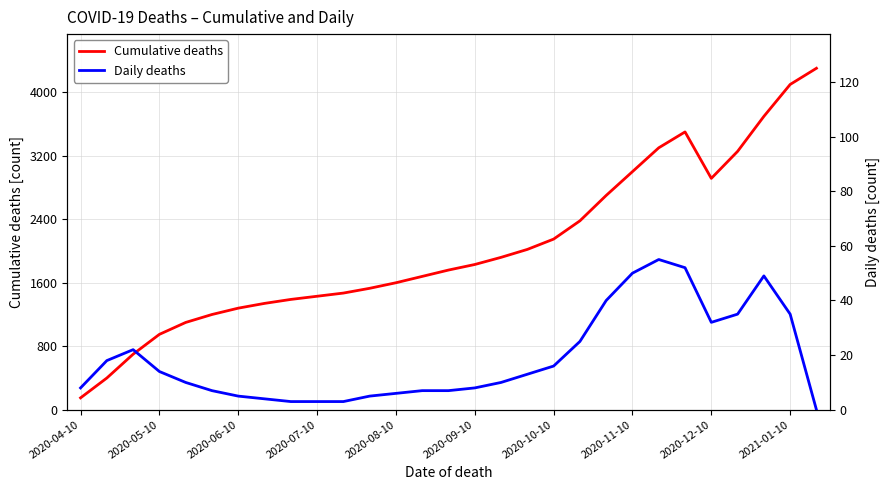

List the series in order of their overall mean, highest first.

Cumulative deaths, Daily deaths